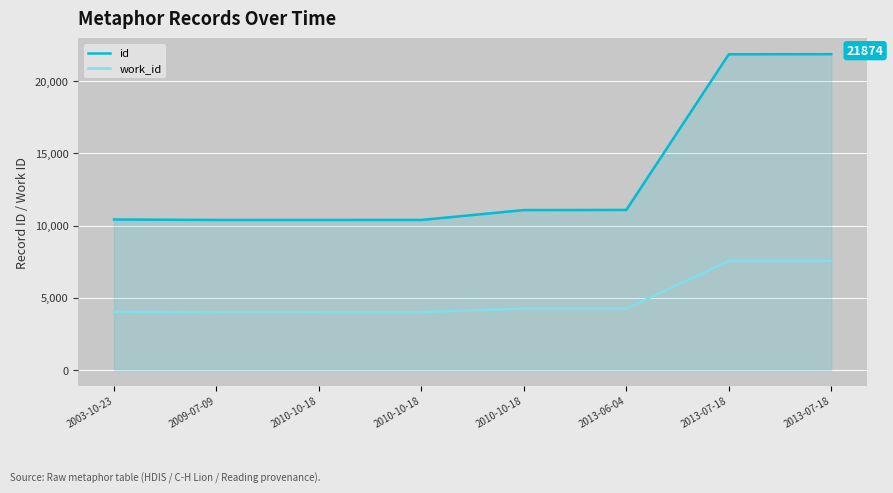

Which has a higher value, 2010-10-18 or 2013-07-18?

2013-07-18